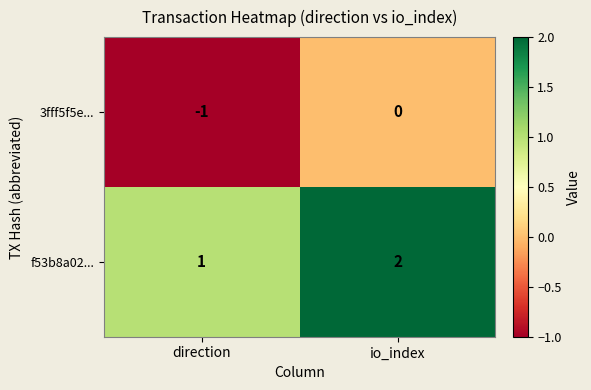

What is the maximum value shown in the chart?

2